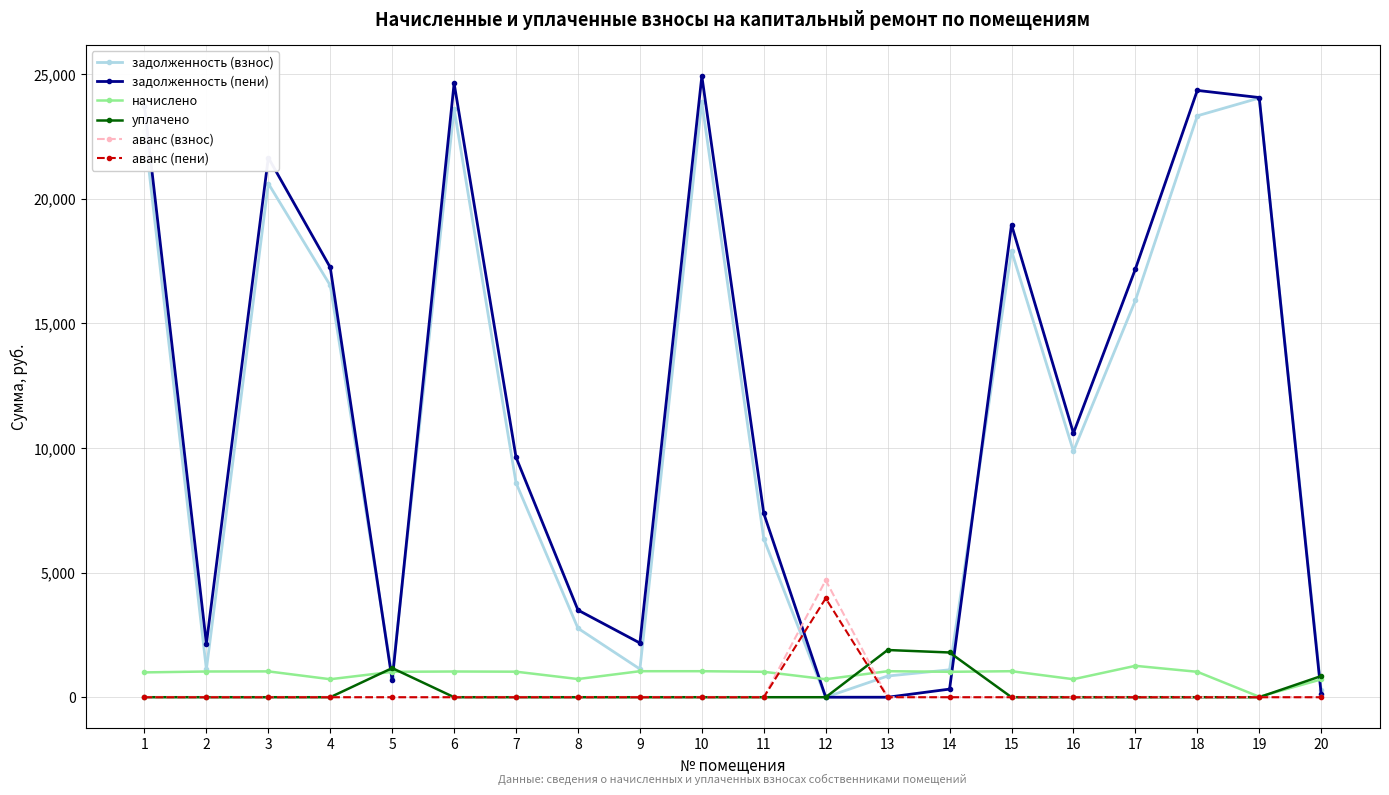

What is the total value across all series at 9?

4349.4